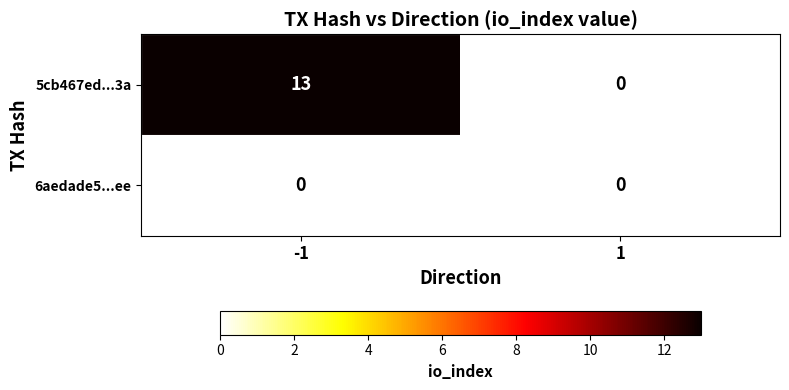

List the series in order of their overall mean, lowest first.

6aedade5...ee, 5cb467ed...3a